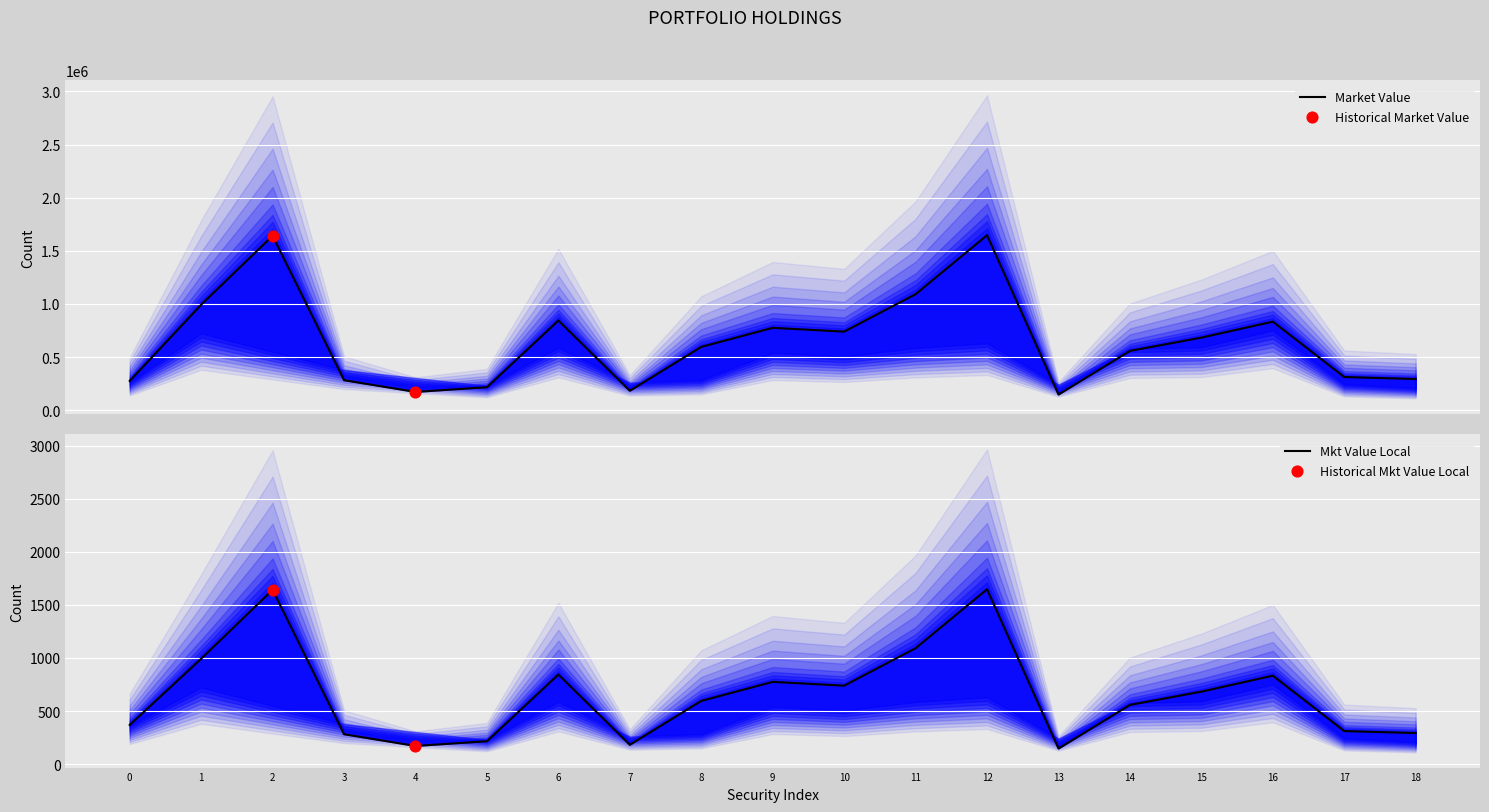

Which series reaches the minimum Y coordinate?

mkt value local